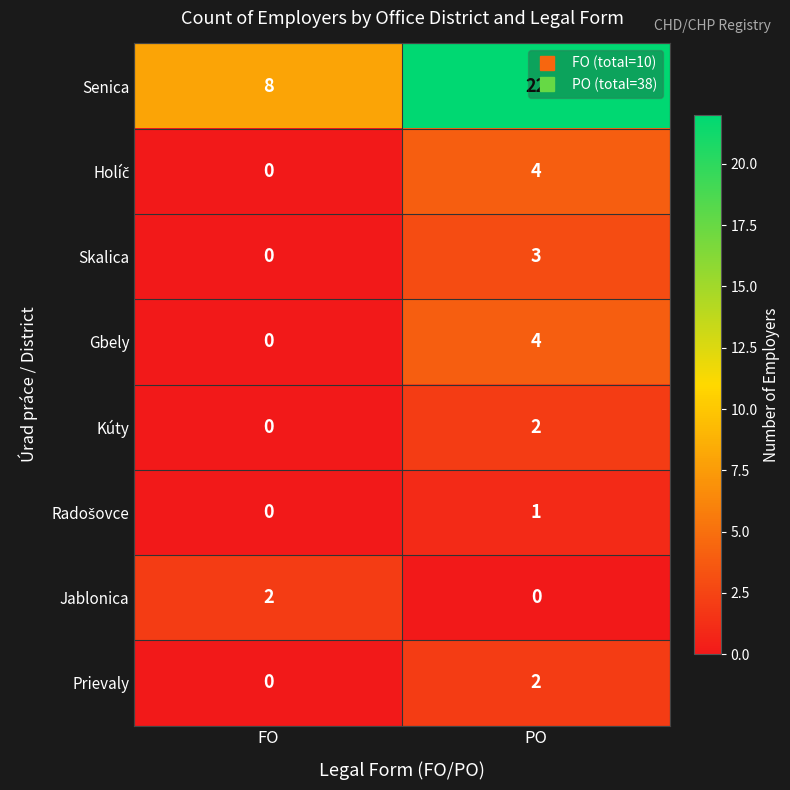

What is the difference between the highest and lowest values at PO?

22